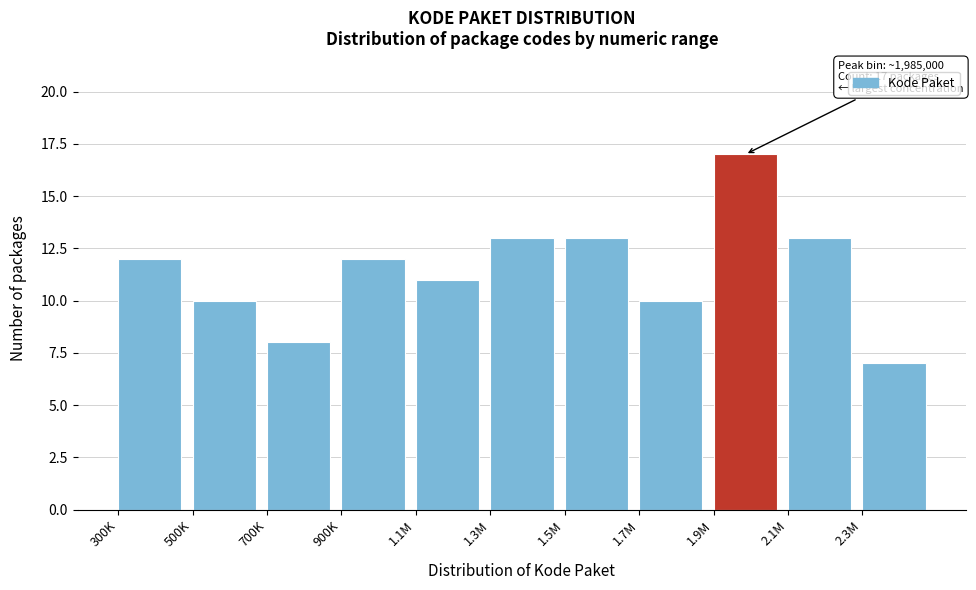

Reading left to right, extract all data points from this chart.

12	10	8	12	11	13	13	10	17	13	7